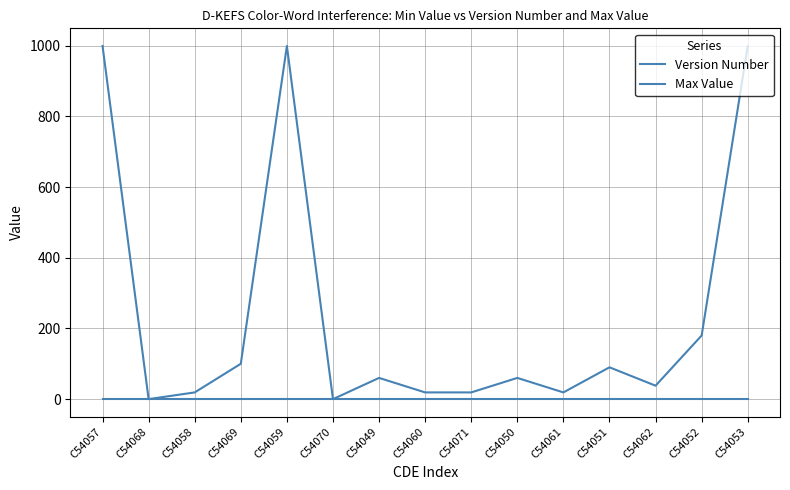

How many lines are shown in the chart?

2